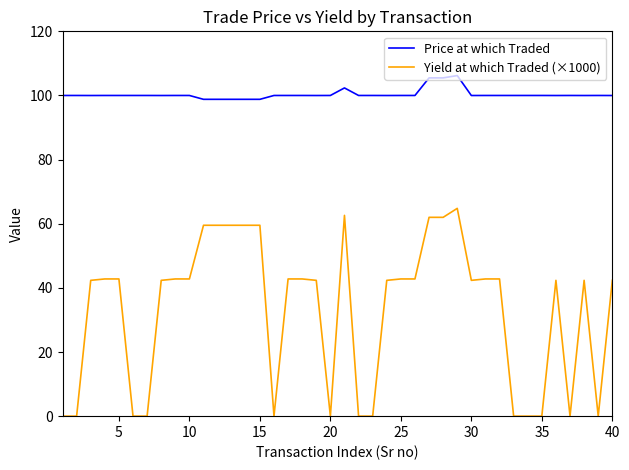

How many lines are shown in the chart?

2